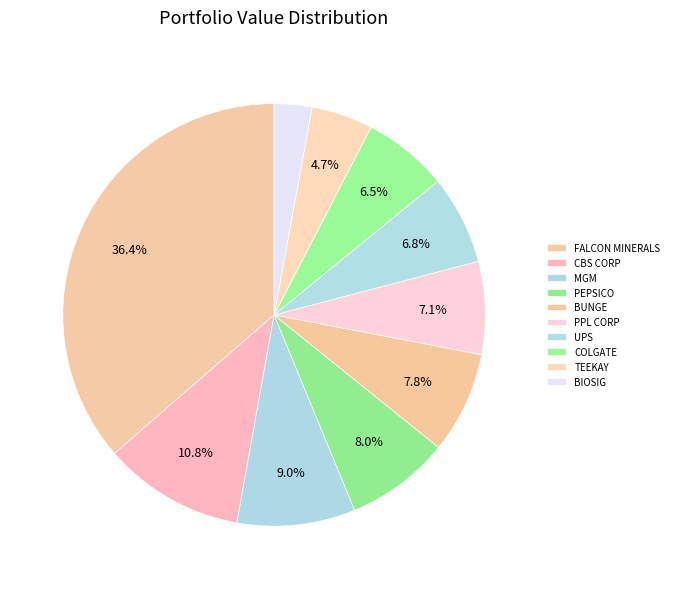

How many segments does this pie chart have?

10